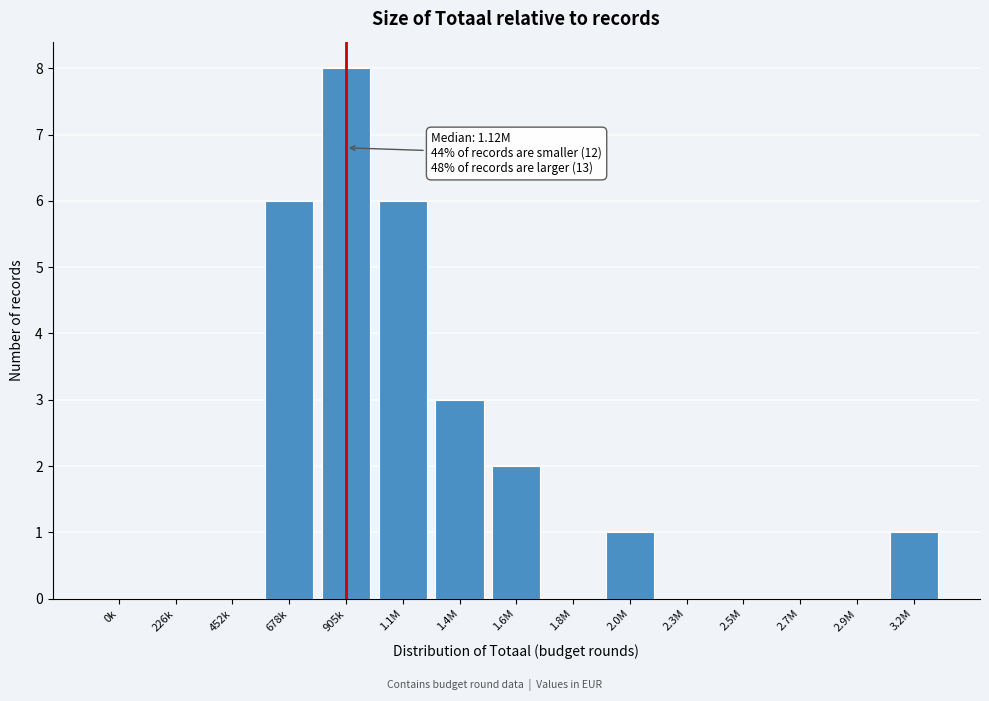

Reading left to right, transcribe all the data shown in this chart.

0k=0	226k=0	452k=0	678k=6	905k=8	1.1M=6	1.4M=3	1.6M=2	1.8M=0	2.0M=1	2.3M=0	2.5M=0	2.7M=0	2.9M=0	3.2M=1